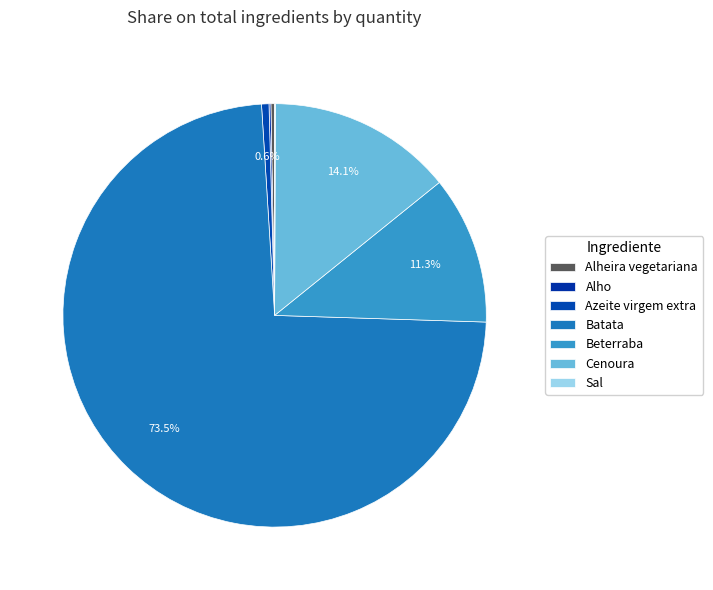

Which category has the biggest portion of the pie?

Batata